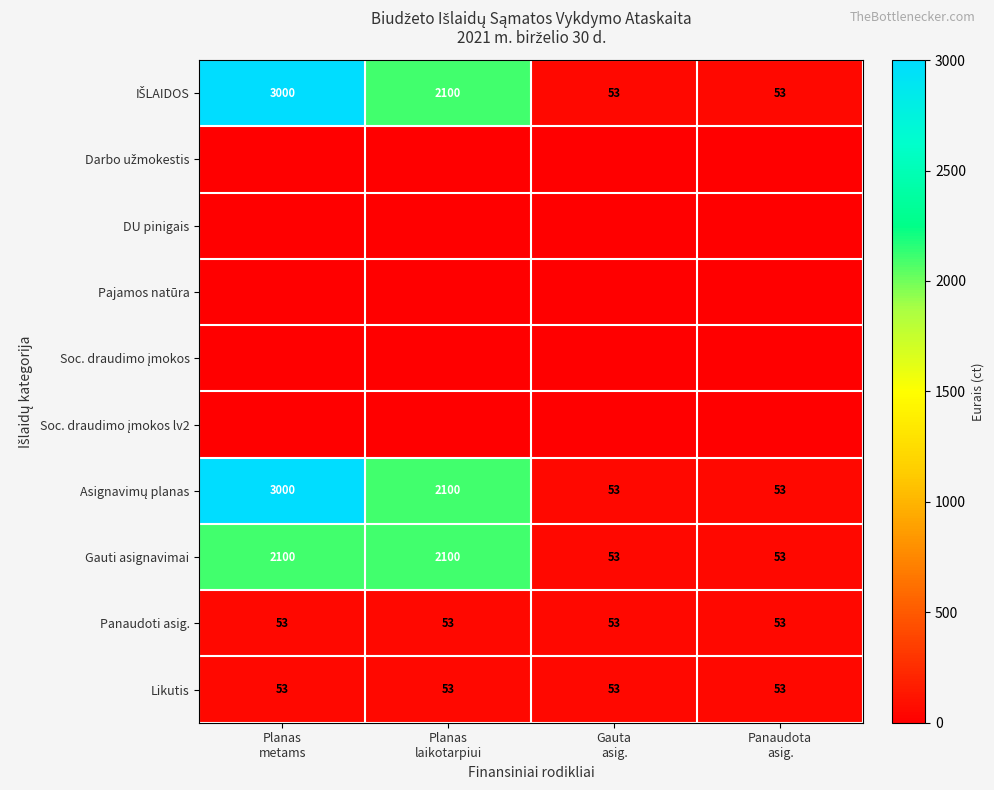

How many Gauti asignavimai values are between 53 and 2100?

4